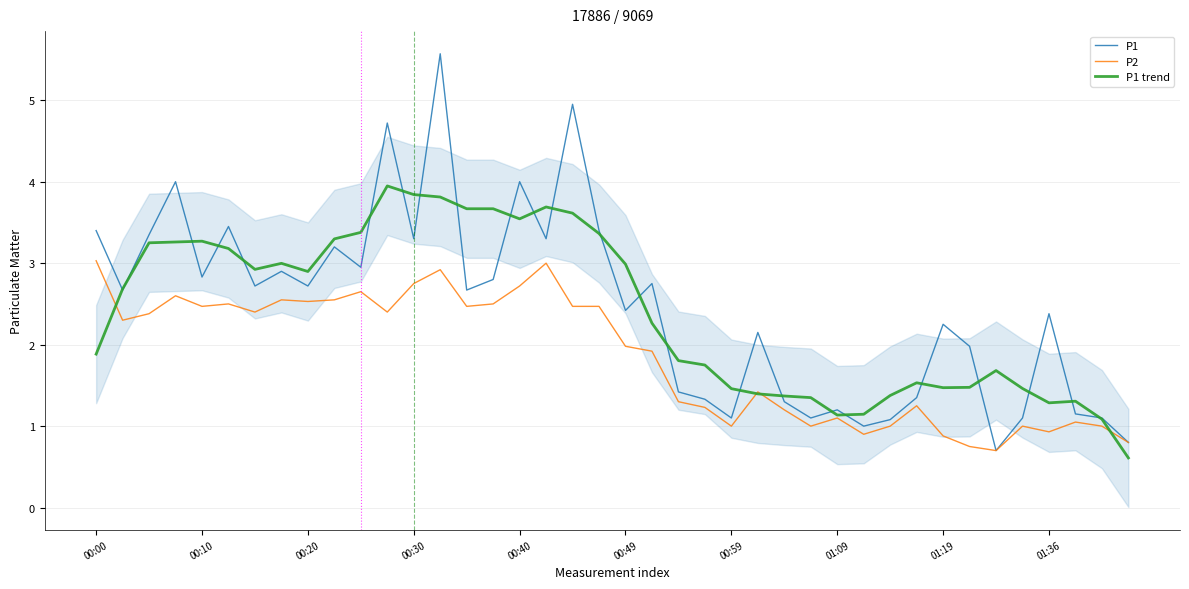

What is the highest value of the P1 trend series?

3.9